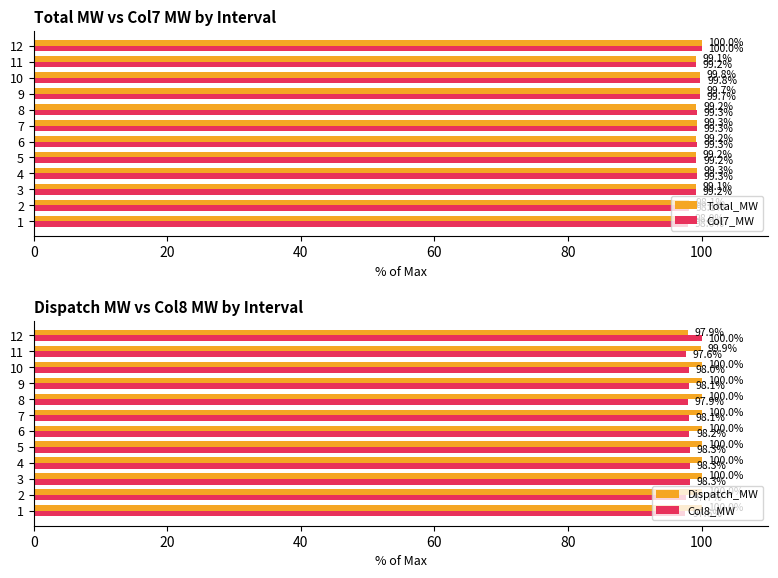

Are the bars grouped side by side (vs. stacked)?

Yes